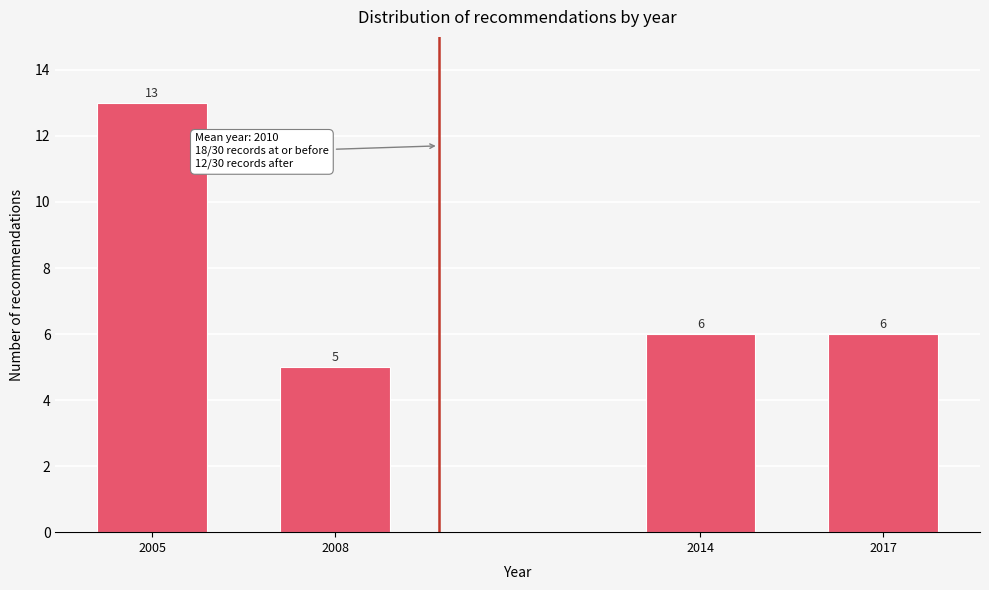

Reading right to left, transcribe all the data shown in this chart.

2017=6	2014=6	2008=5	2005=13